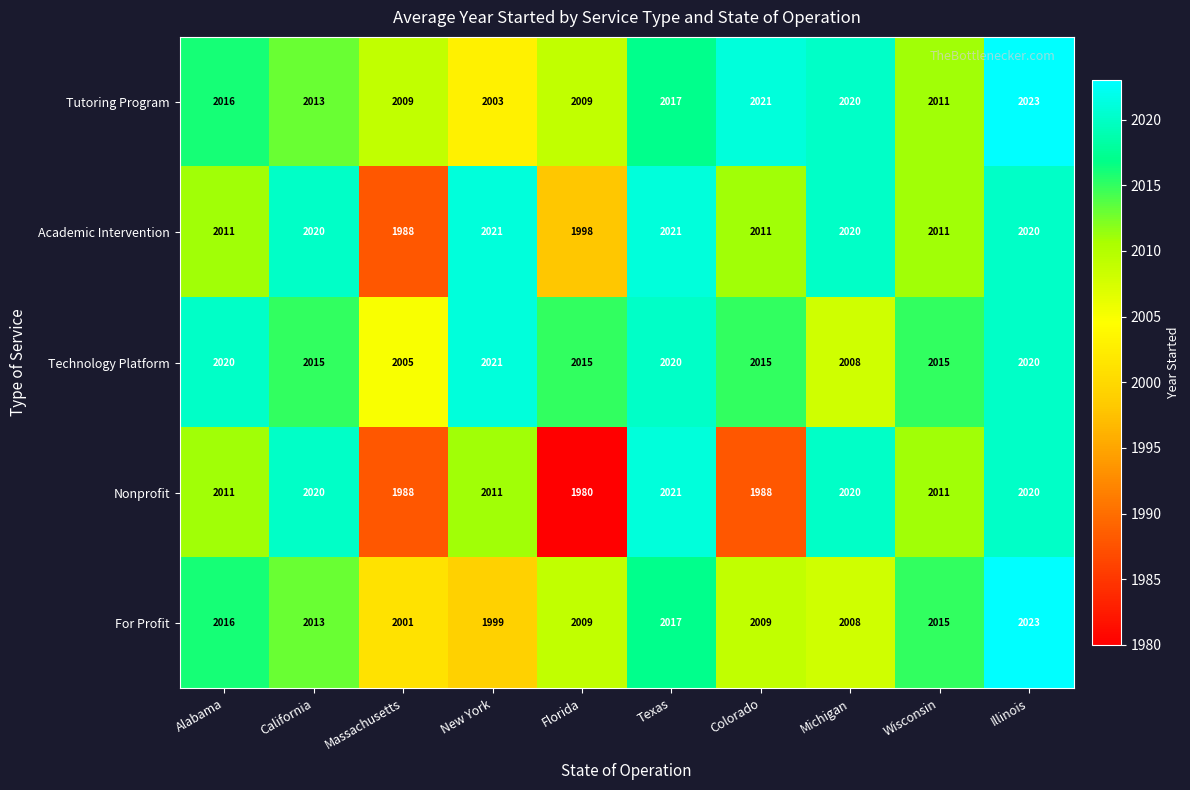

At which category is the sum across all series the highest?

Illinois